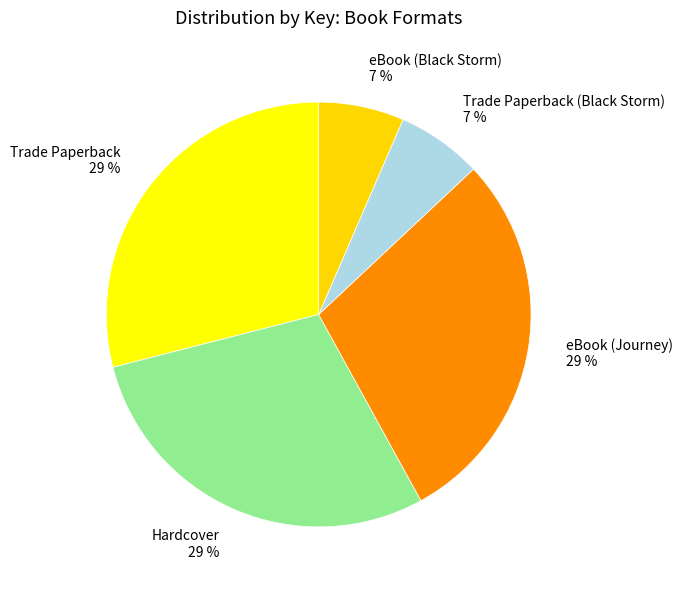

True or false: Hardcover 29 % accounts for 29% of the total.

True